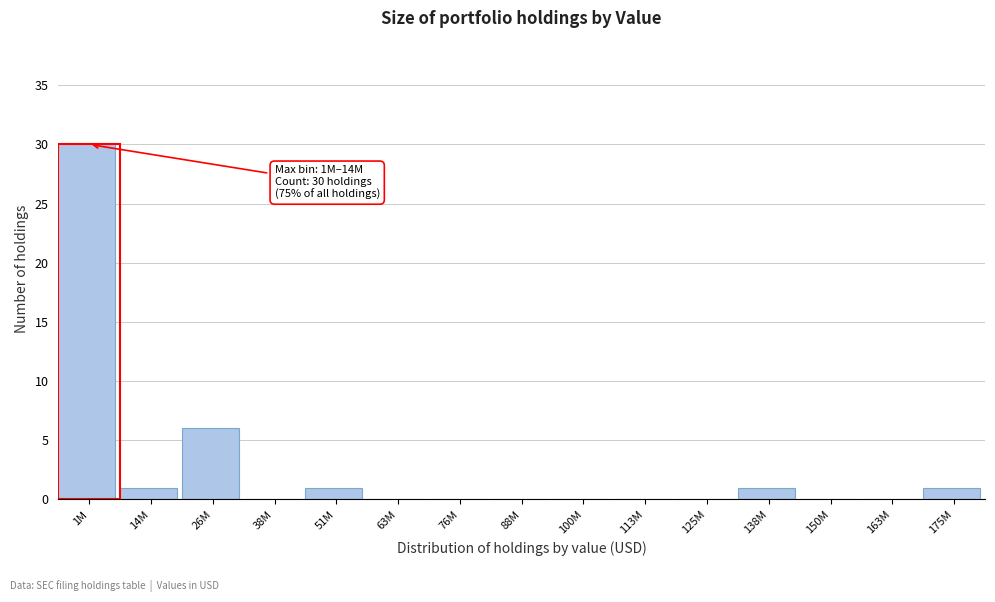

Reading left to right, what are all the values shown in this chart?

1M=30	14M=1	26M=6	38M=0	51M=1	63M=0	76M=0	88M=0	100M=0	113M=0	125M=0	138M=1	150M=0	163M=0	175M=1